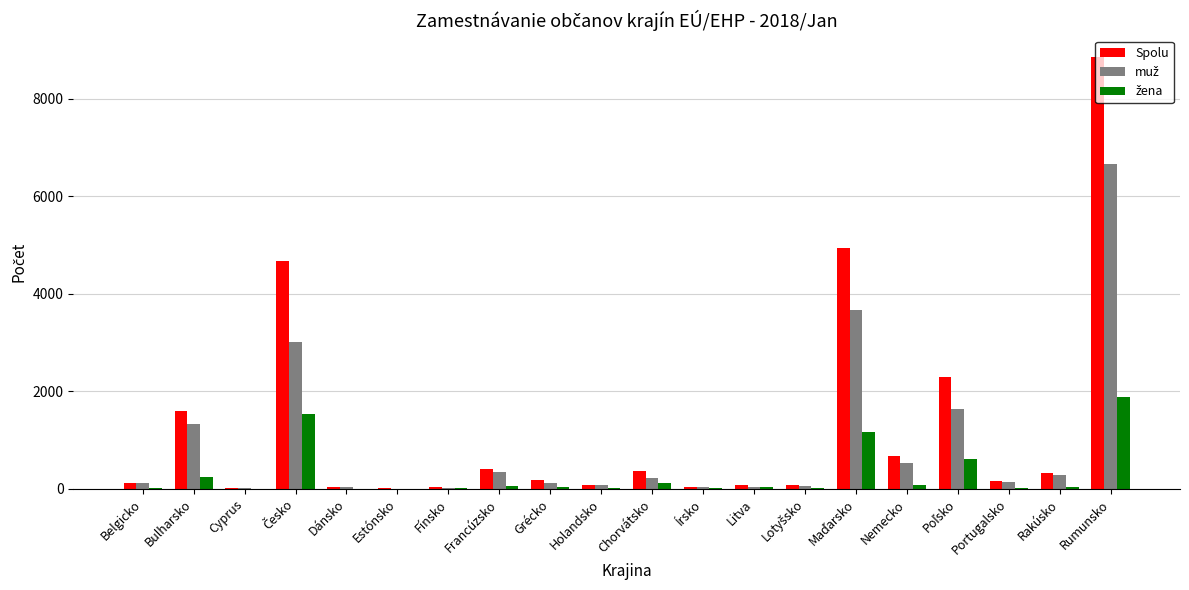

The value of žena at Fínsko is 6. True or false?

False